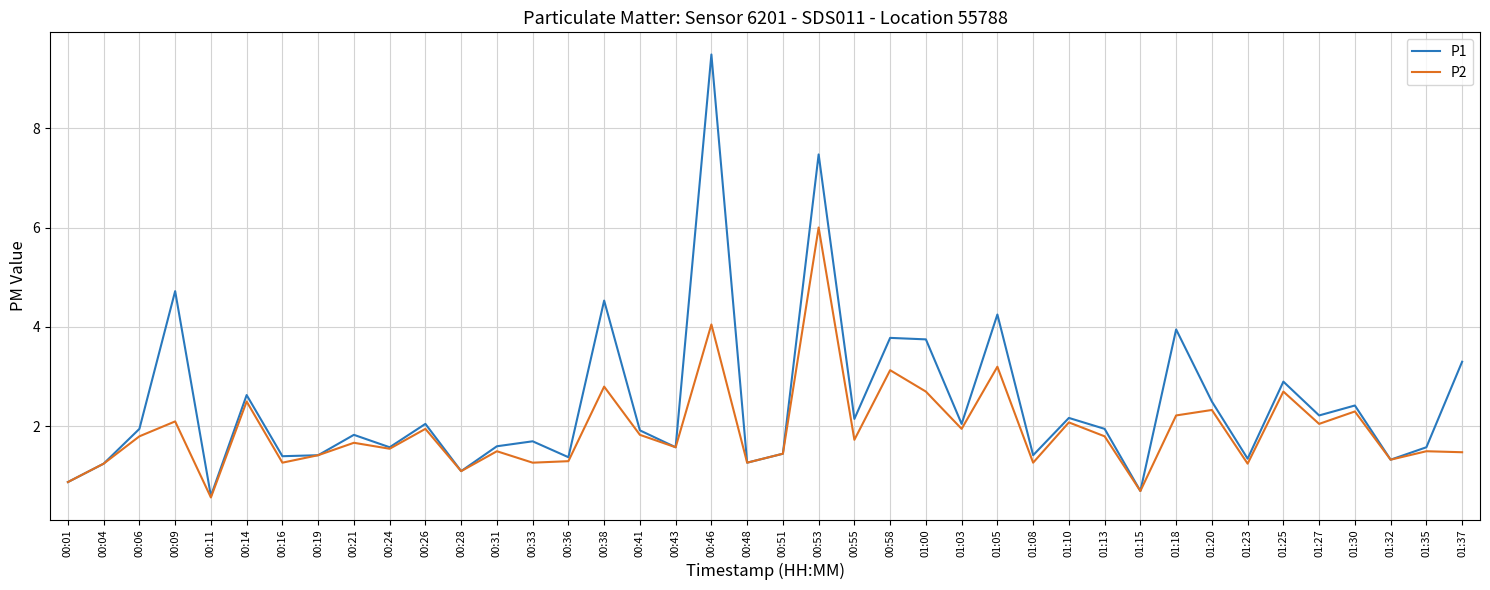

What is the sum of all P2 values?

76.8